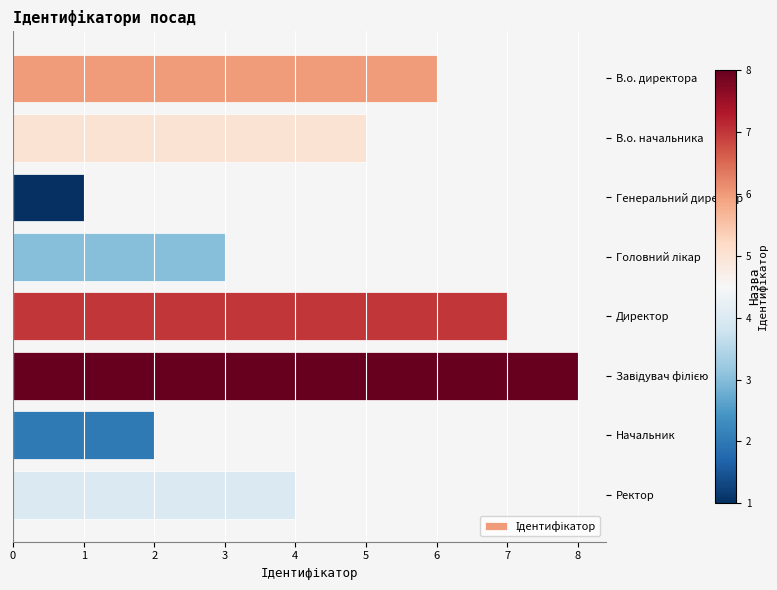

At which category does the chart reach its minimum across all series?

Генеральний директор